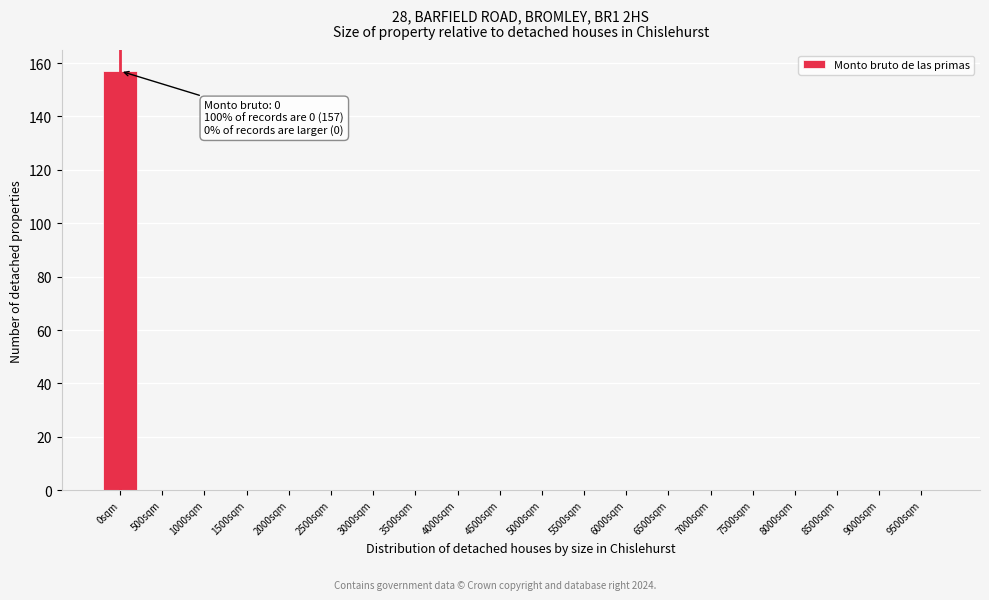

Reading left to right, extract all data points from this chart.

0sqm=157	500sqm=0	1000sqm=0	1500sqm=0	2000sqm=0	2500sqm=0	3000sqm=0	3500sqm=0	4000sqm=0	4500sqm=0	5000sqm=0	5500sqm=0	6000sqm=0	6500sqm=0	7000sqm=0	7500sqm=0	8000sqm=0	8500sqm=0	9000sqm=0	9500sqm=0